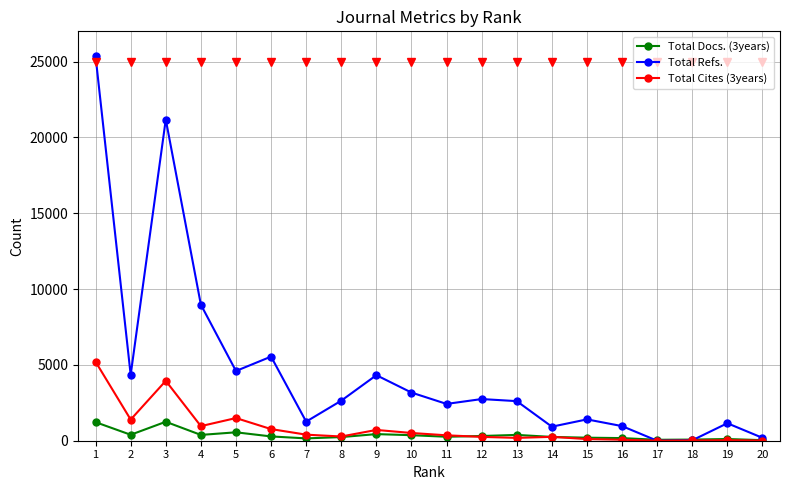

How many categories are shown in the chart?

20